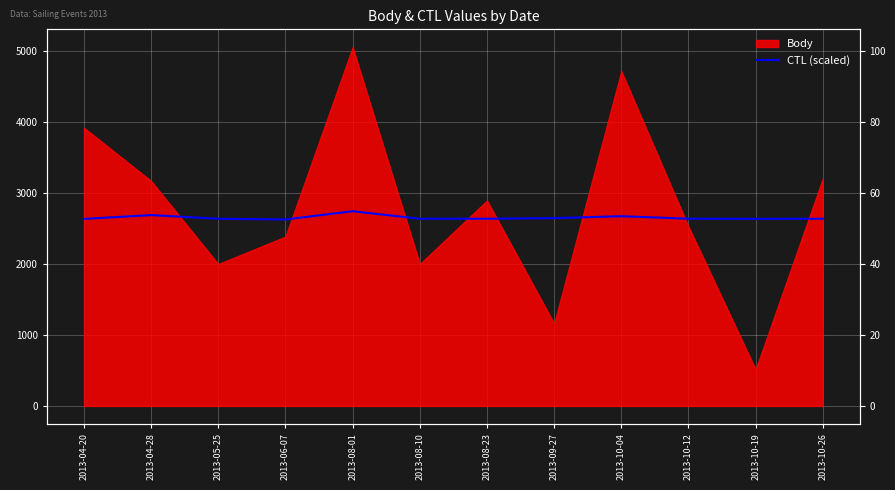

Which has a higher value, 2013-08-23 or 2013-06-07?

2013-08-23